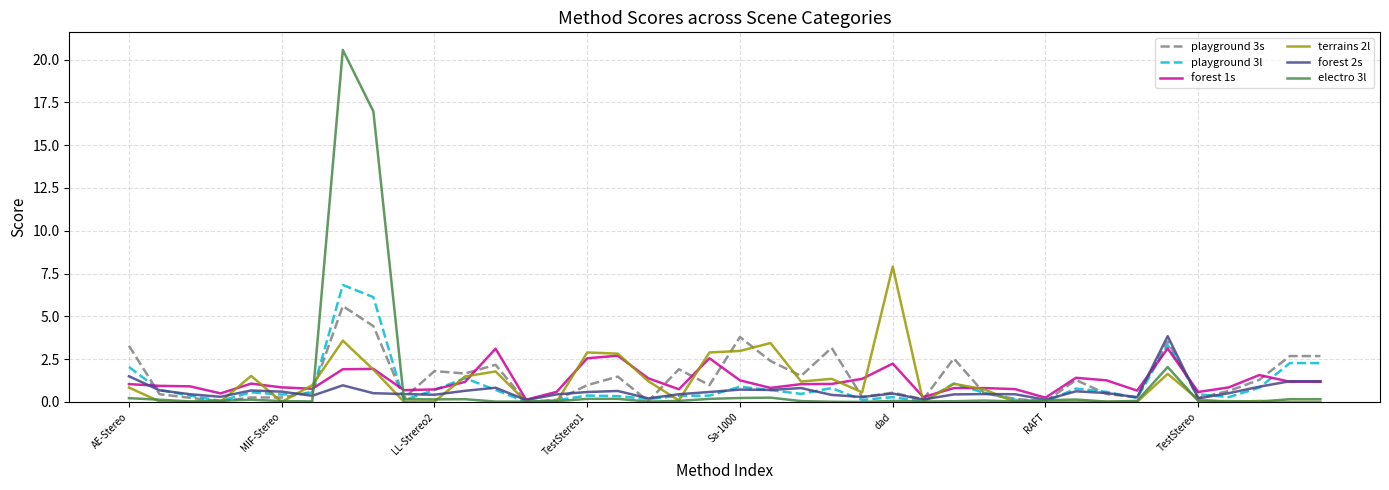

Which series has the widest spread of values?

electro 3l